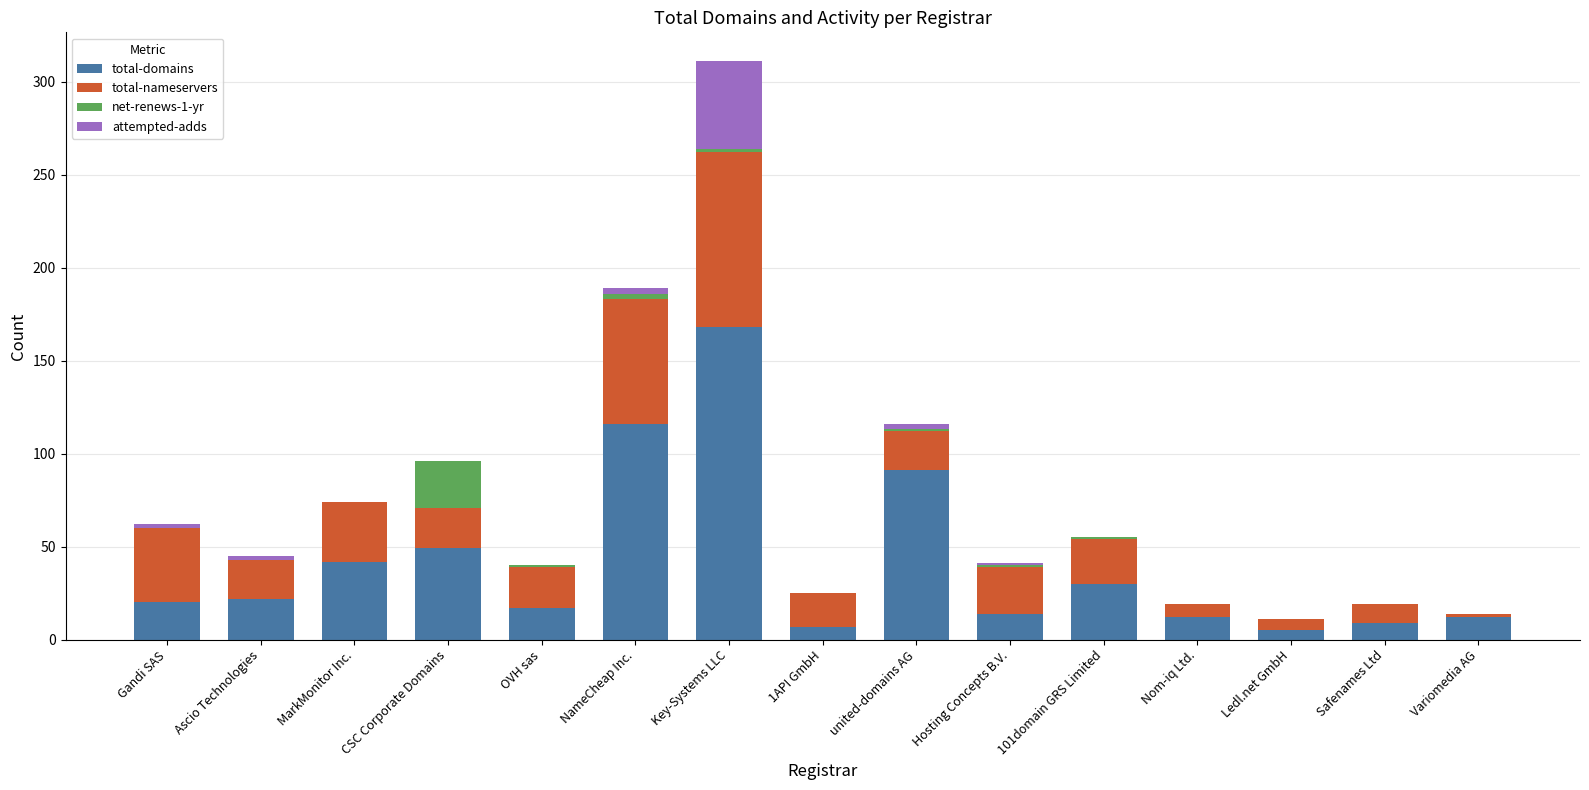

What is the approximate value of total-domains at MarkMonitor Inc.?

42